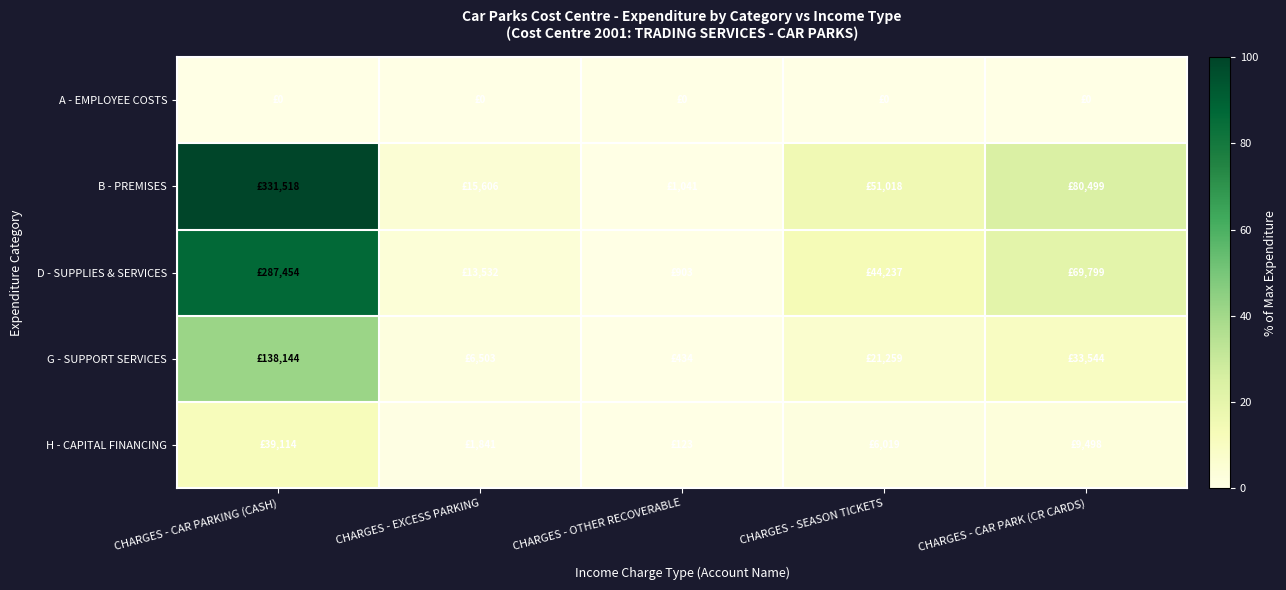

At how many categories does at least one series exceed 10?

3